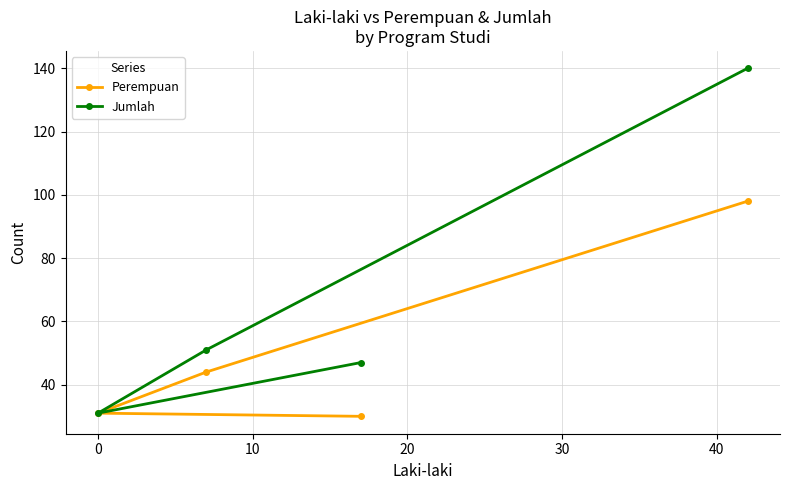

What is the smallest value displayed?

30